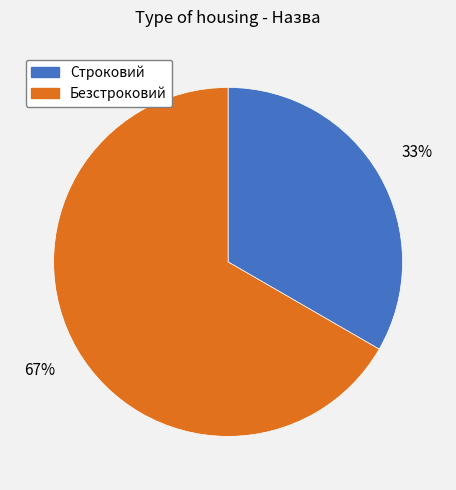

To the nearest percent, what percentage of the pie is Безстроковий?

67%